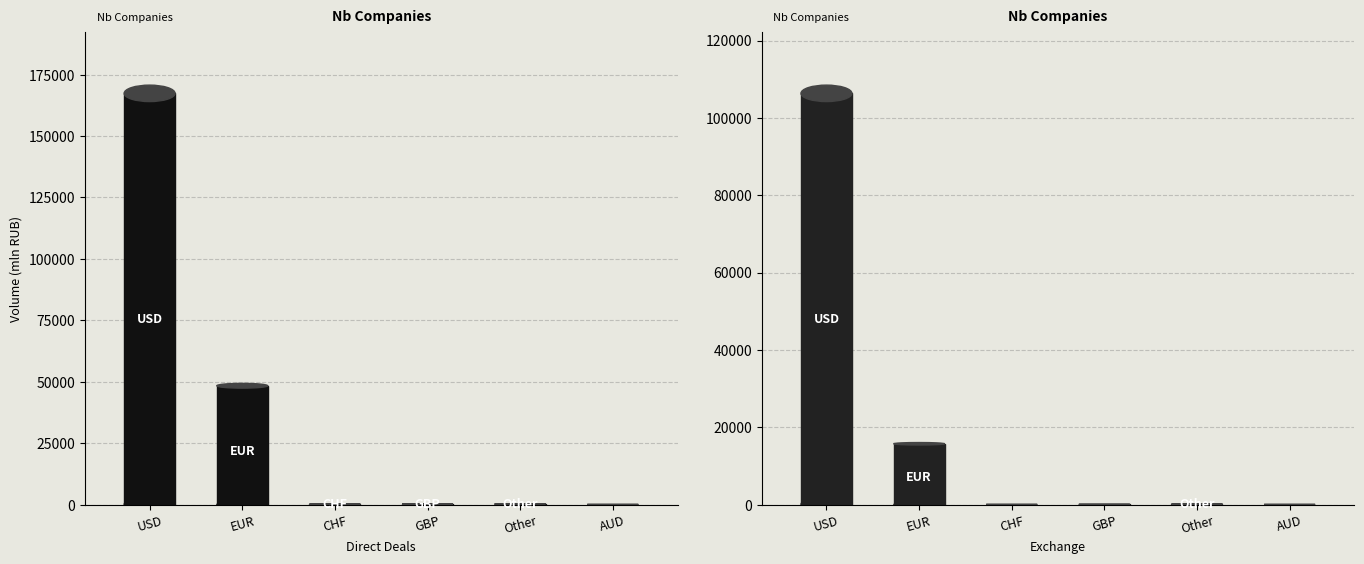

Does the chart contain any negative values?

No